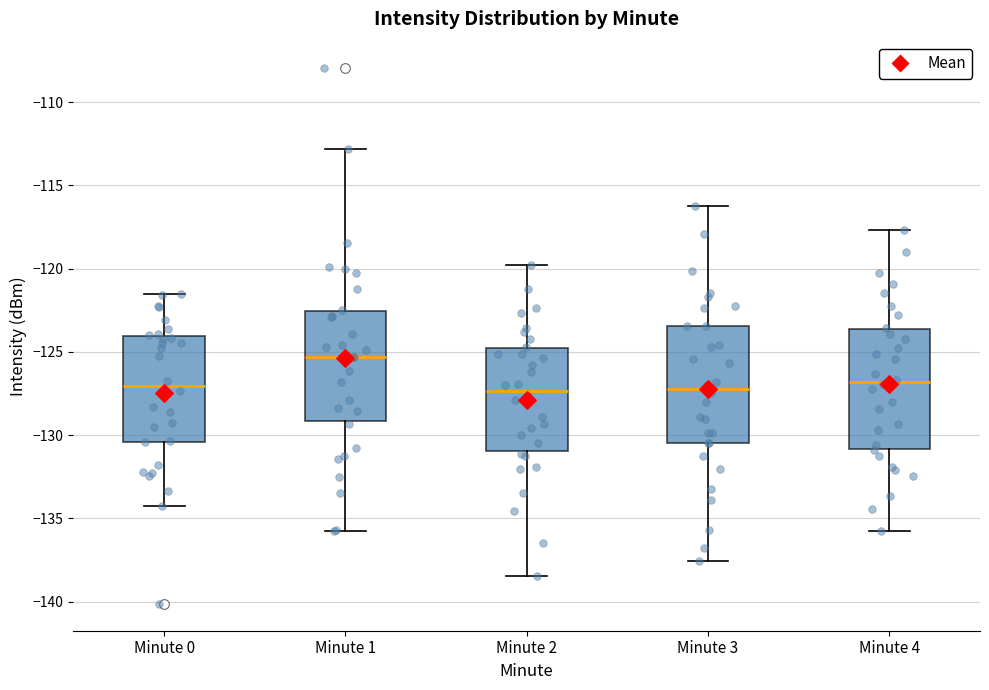

Reading left to right, read every box against the y-axis: the position of its median line, the range the box covers, and the ends of its whiskers. The values are not printed on the chart, so give them approximately, as read against the axis.

Minute 0: median -127.0, box -130.5 to -124.0, whiskers -134.5 to -121.5
Minute 1: median -125.5, box -129.0 to -122.5, whiskers -136.0 to -113.0
Minute 2: median -127.5, box -131.0 to -125.0, whiskers -138.5 to -120.0
Minute 3: median -127.0, box -130.5 to -123.5, whiskers -137.5 to -116.0
Minute 4: median -127.0, box -131.0 to -123.5, whiskers -136.0 to -117.5